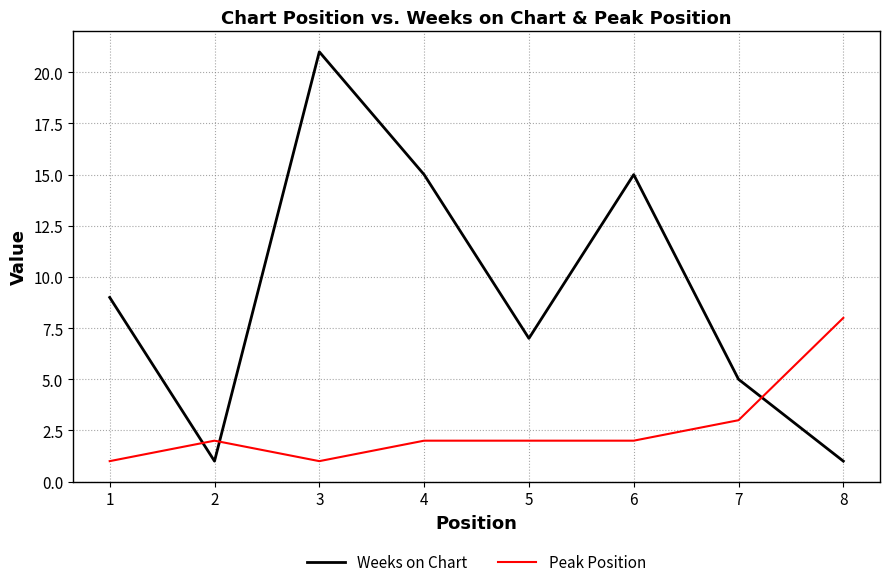

What is the sum of the Weeks on Chart values at 8 and 3?

22